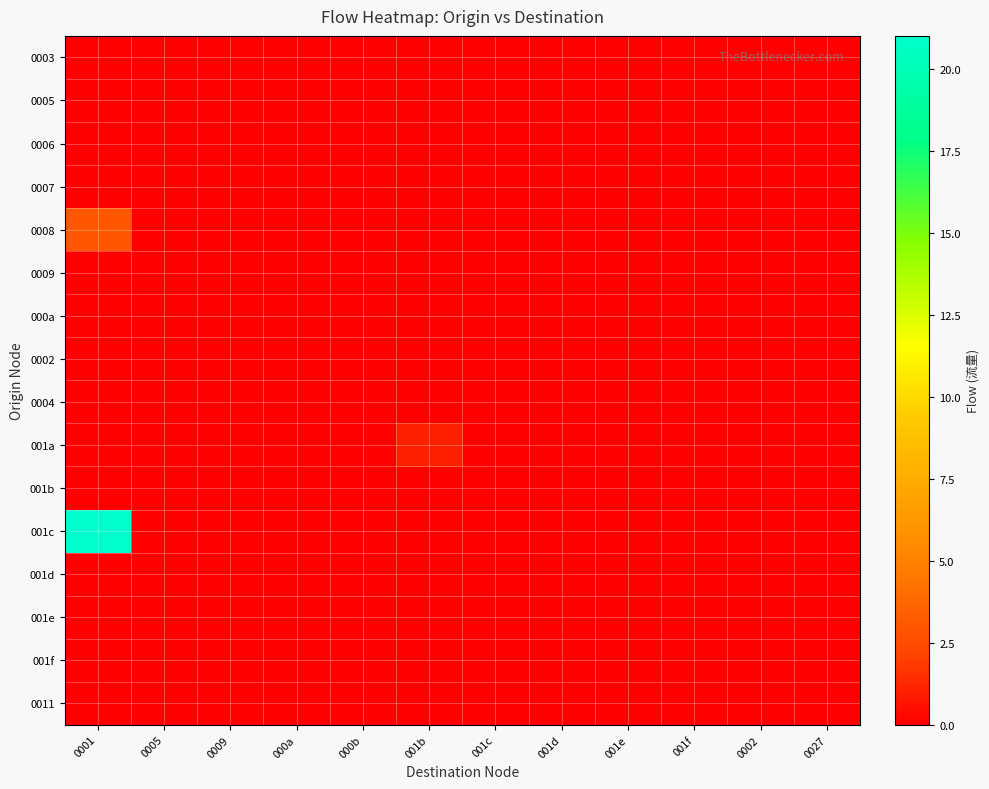

Reading left to right, list all the values displayed in this chart.

0003: 0001=0	0005=0	0009=0	000a=0	000b=0	001b=0	001c=0	001d=0	001e=0	001f=0	0002=0	0027=0
0005: 0001=0	0005=0	0009=0	000a=0	000b=0	001b=0	001c=0	001d=0	001e=0	001f=0	0002=0	0027=0
0006: 0001=0	0005=0	0009=0	000a=0	000b=0	001b=0	001c=0	001d=0	001e=0	001f=0	0002=0	0027=0
0007: 0001=0	0005=0	0009=0	000a=0	000b=0	001b=0	001c=0	001d=0	001e=0	001f=0	0002=0	0027=0
0008: 0001=3	0005=0	0009=0	000a=0	000b=0	001b=0	001c=0	001d=0	001e=0	001f=0	0002=0	0027=0
0009: 0001=0	0005=0	0009=0	000a=0	000b=0	001b=0	001c=0	001d=0	001e=0	001f=0	0002=0	0027=0
000a: 0001=0	0005=0	0009=0	000a=0	000b=0	001b=0	001c=0	001d=0	001e=0	001f=0	0002=0	0027=0
0002: 0001=0	0005=0	0009=0	000a=0	000b=0	001b=0	001c=0	001d=0	001e=0	001f=0	0002=0	0027=0
0004: 0001=0	0005=0	0009=0	000a=0	000b=0	001b=0	001c=0	001d=0	001e=0	001f=0	0002=0	0027=0
001a: 0001=0	0005=0	0009=0	000a=0	000b=0	001b=1	001c=0	001d=0	001e=0	001f=0	0002=0	0027=0
001b: 0001=0	0005=0	0009=0	000a=0	000b=0	001b=0	001c=0	001d=0	001e=0	001f=0	0002=0	0027=0
001c: 0001=21	0005=0	0009=0	000a=0	000b=0	001b=0	001c=0	001d=0	001e=0	001f=0	0002=0	0027=0
001d: 0001=0	0005=0	0009=0	000a=0	000b=0	001b=0	001c=0	001d=0	001e=0	001f=0	0002=0	0027=0
001e: 0001=0	0005=0	0009=0	000a=0	000b=0	001b=0	001c=0	001d=0	001e=0	001f=0	0002=0	0027=0
001f: 0001=0	0005=0	0009=0	000a=0	000b=0	001b=0	001c=0	001d=0	001e=0	001f=0	0002=0	0027=0
0011: 0001=0	0005=0	0009=0	000a=0	000b=0	001b=0	001c=0	001d=0	001e=0	001f=0	0002=0	0027=0